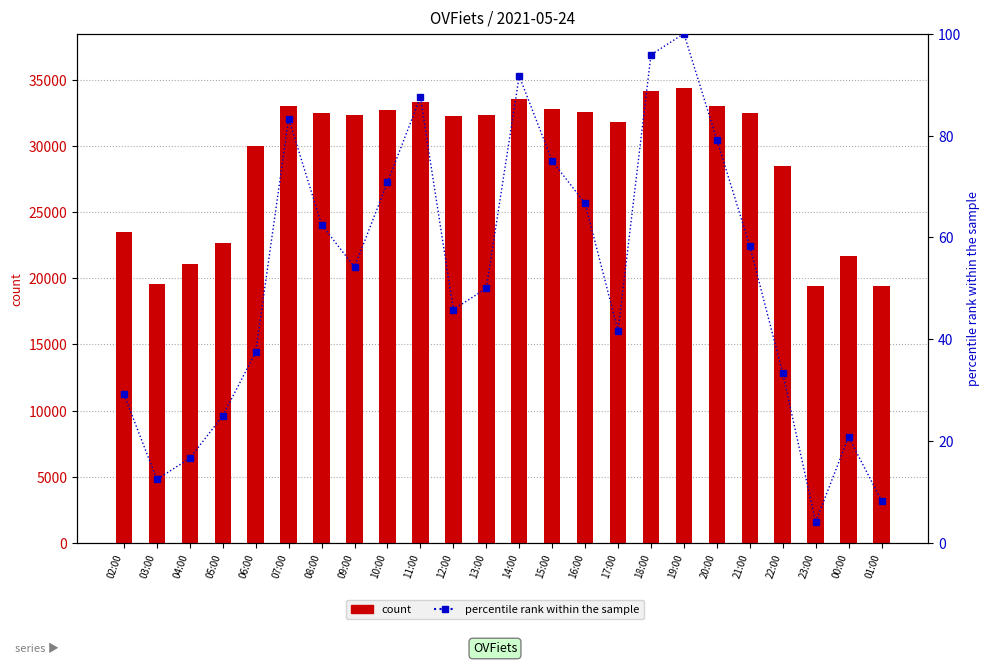

What is the minimum value for percentile rank within the sample?

4.2